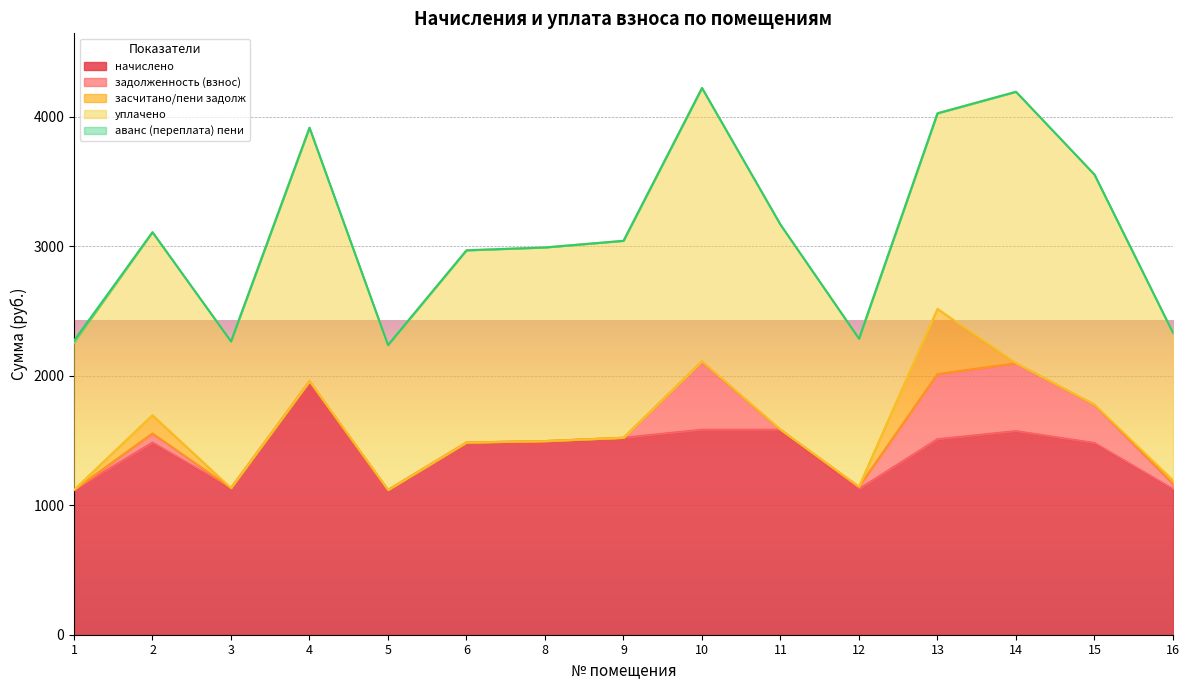

How many lines are shown in the chart?

5